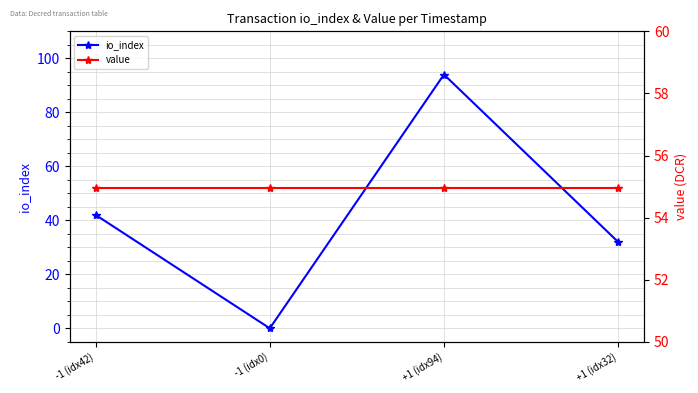

Between which two adjacent categories do value and io_index first intersect?

-1 (idx0) and +1 (idx94)